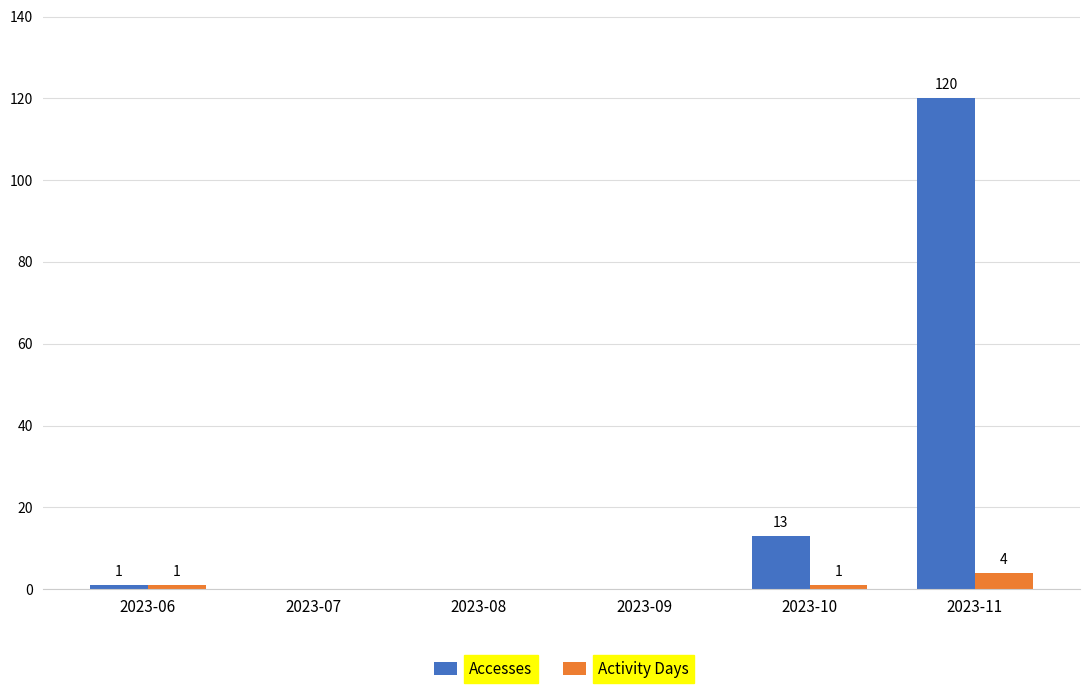

How many series are shown in this chart?

2